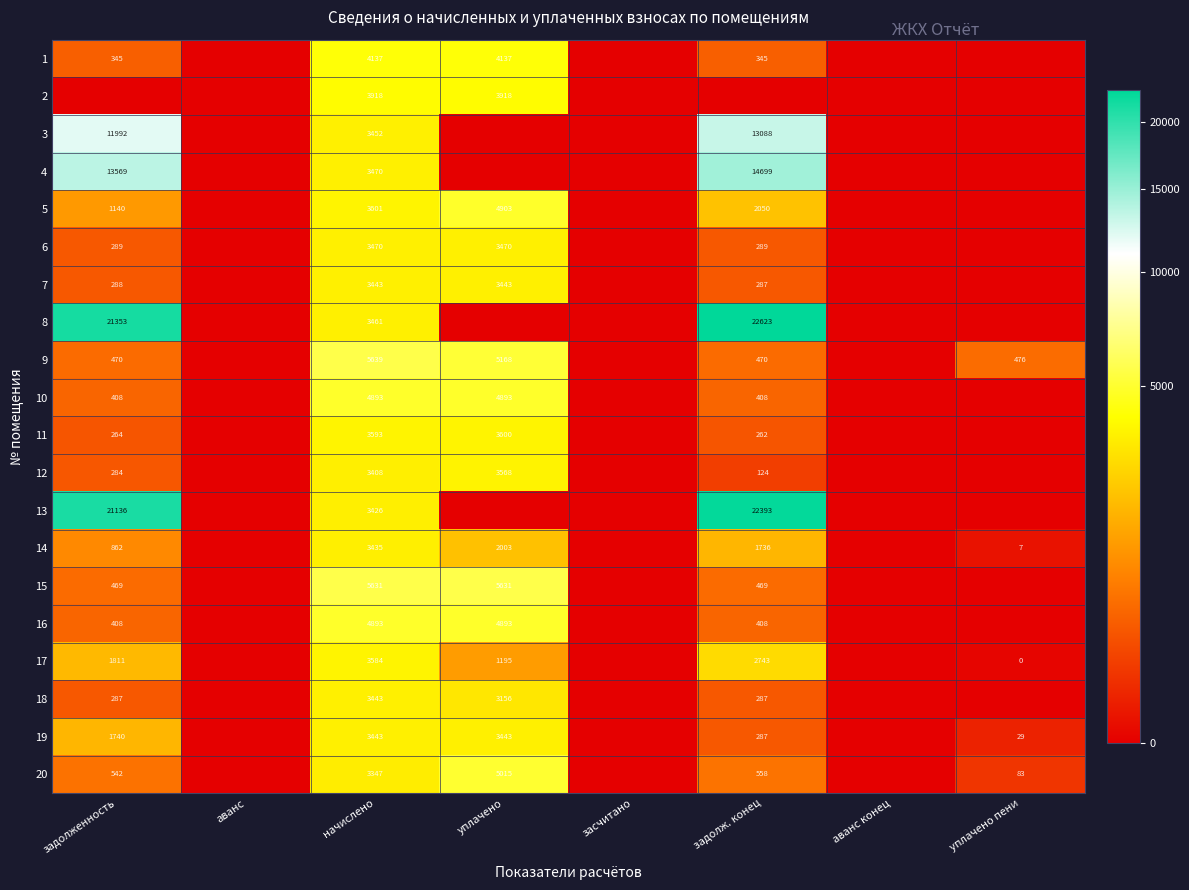

Is it true that 17 equals 1195 at уплачено?

True